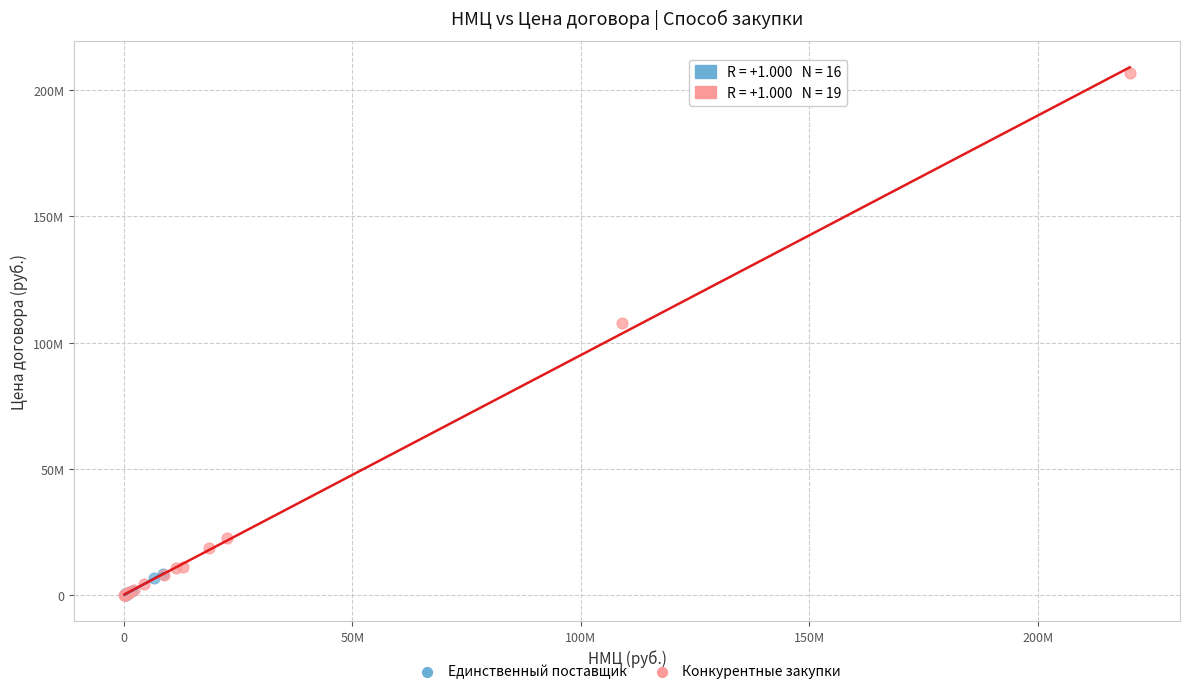

Which series contains the highest Y value?

Конкурентные закупки